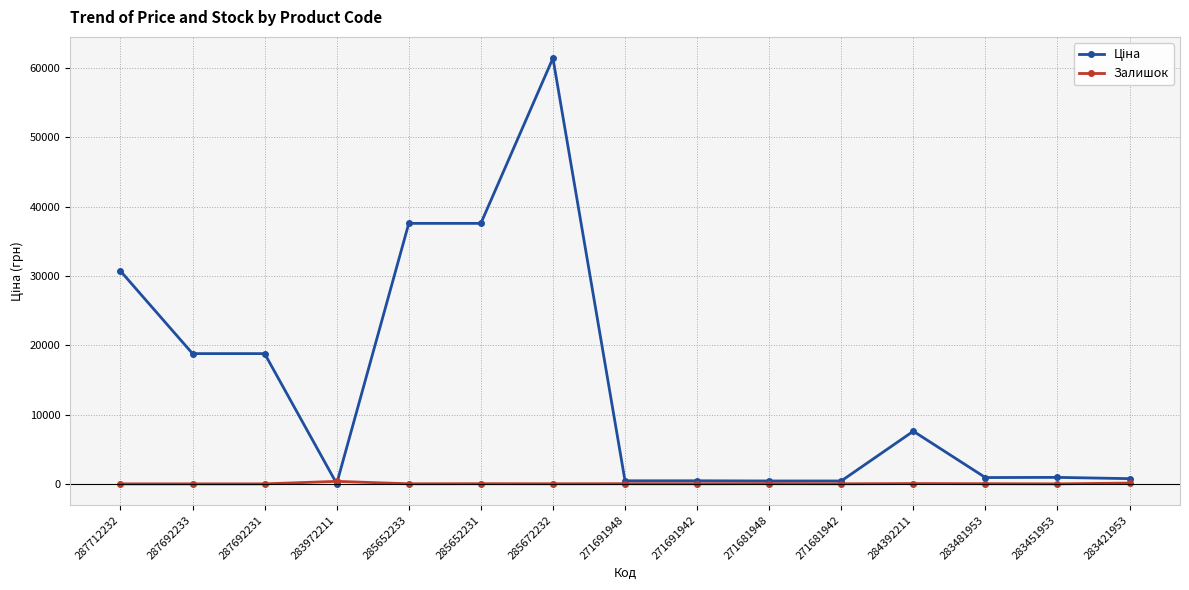

Which category has the highest value across all series?

285672232